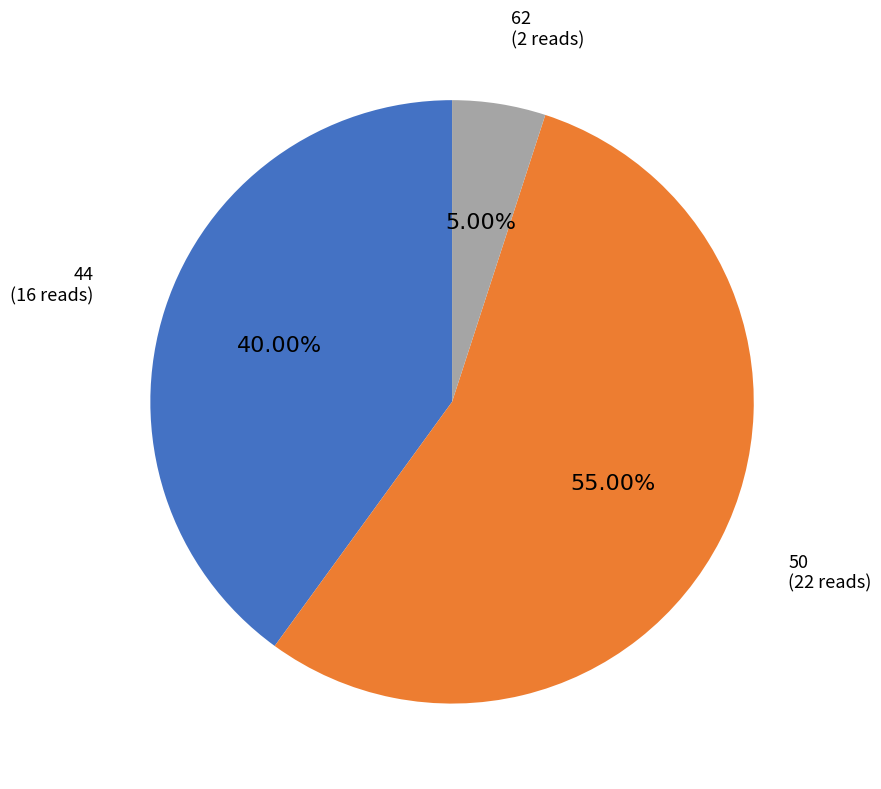

Which has a higher value, 44 or 62?

44